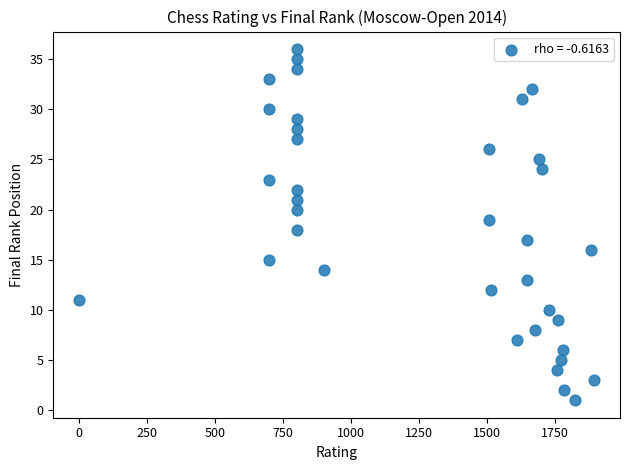

What is the range of Y values (max minus min)?

35